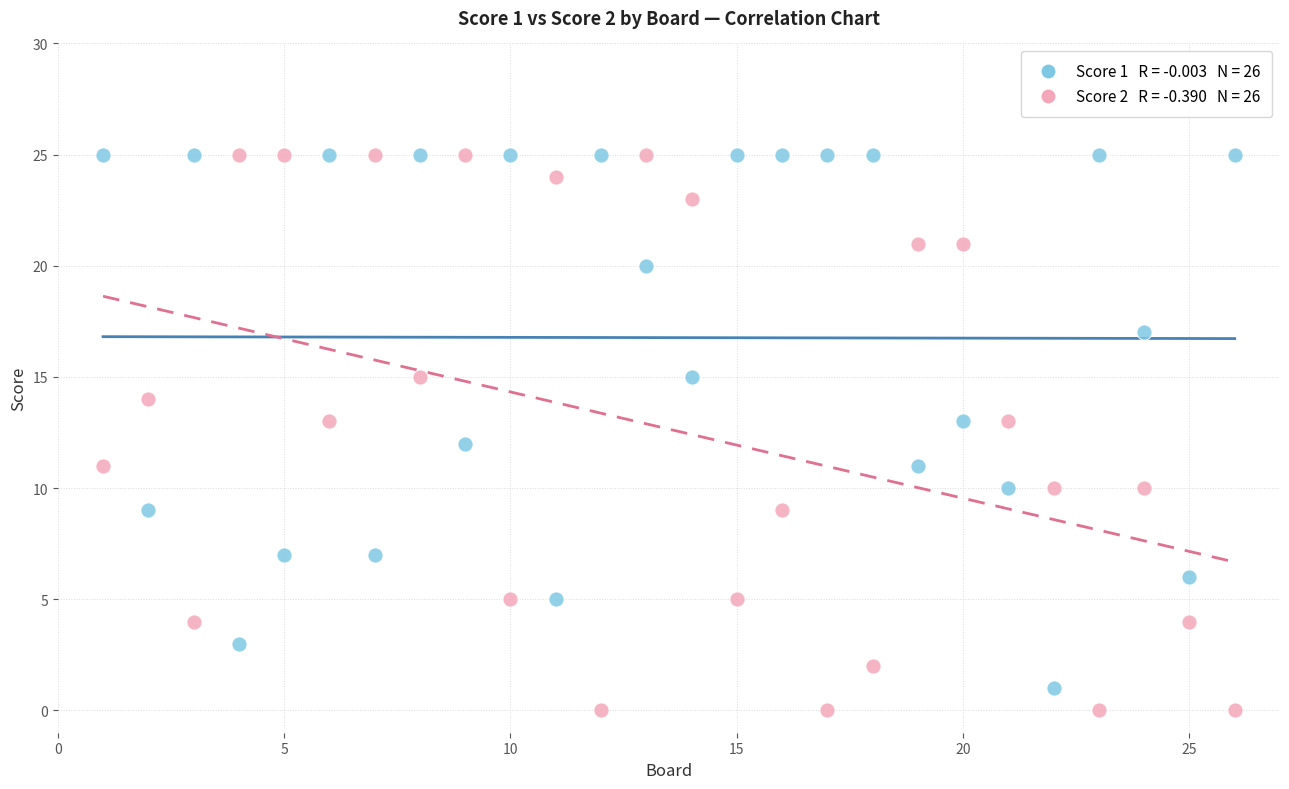

Across all data points, what is the range of X values (max minus min)?

25